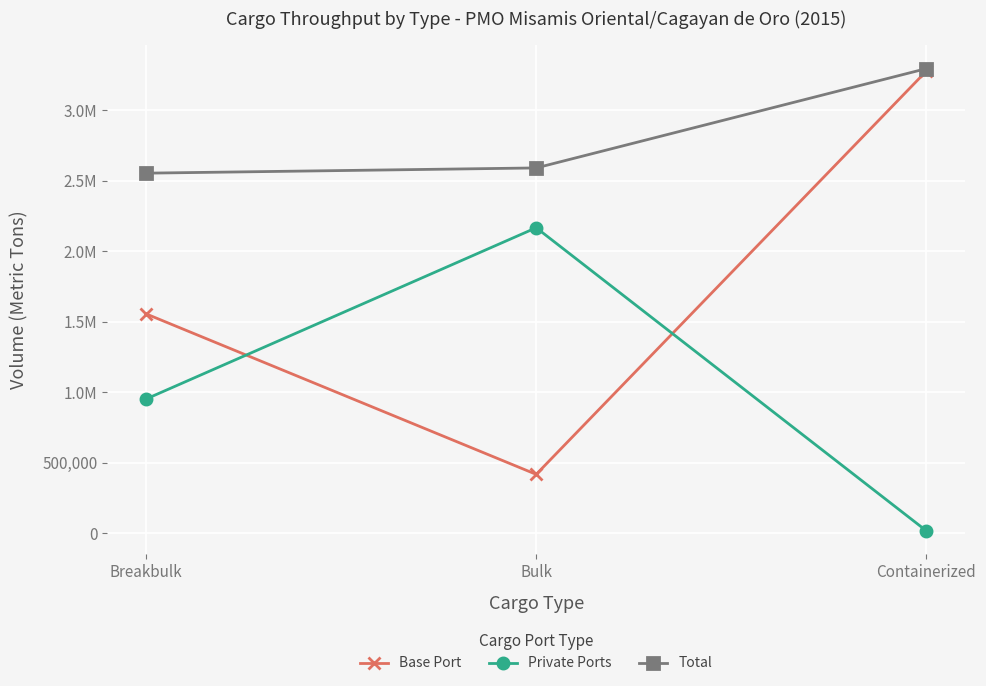

What is the sum of all Base Port values?

5251978.8